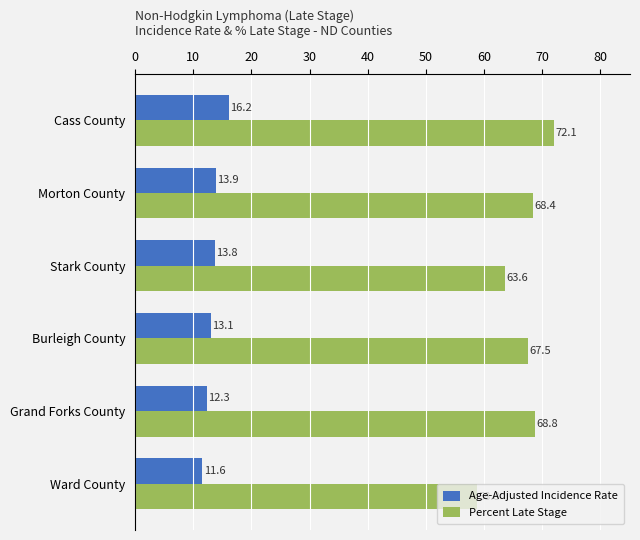

True or false: Percent Late Stage has a value of 72.1 at Cass County.

True